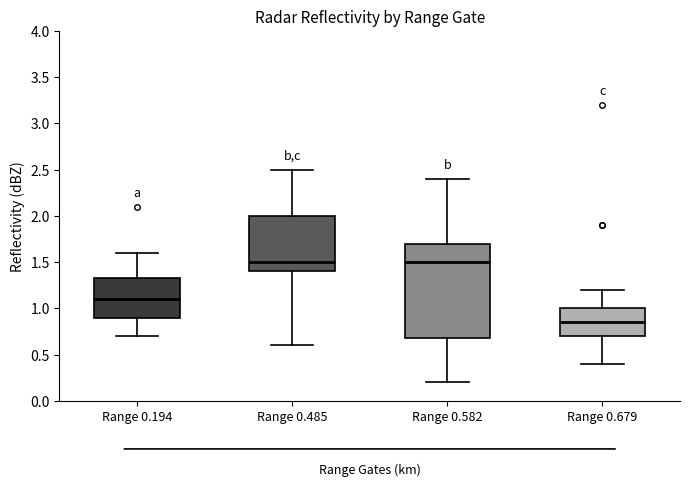

Reading left to right, read every box against the y-axis: the position of its median line, the range the box covers, and the ends of its whiskers. The values are not printed on the chart, so give them approximately, as read against the axis.

Range 0.194: median 1.10, box 0.90 to 1.35, whiskers 0.70 to 1.60
Range 0.485: median 1.50, box 1.40 to 2.00, whiskers 0.60 to 2.50
Range 0.582: median 1.50, box 0.70 to 1.70, whiskers 0.20 to 2.40
Range 0.679: median 0.85, box 0.70 to 1.00, whiskers 0.40 to 1.20